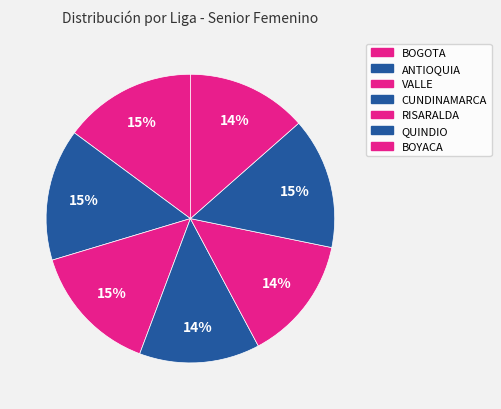

Rank the categories by value from highest to lowest.

BOGOTA, ANTIOQUIA, QUINDIO, VALLE, RISARALDA, CUNDINAMARCA, BOYACA